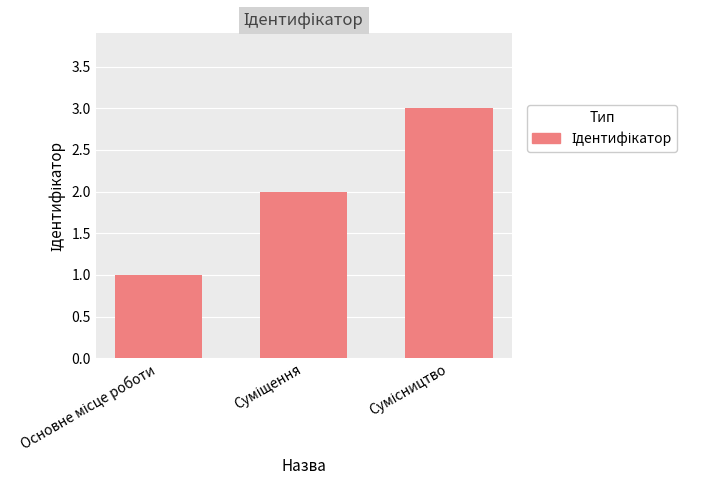

What is the greatest value displayed?

3